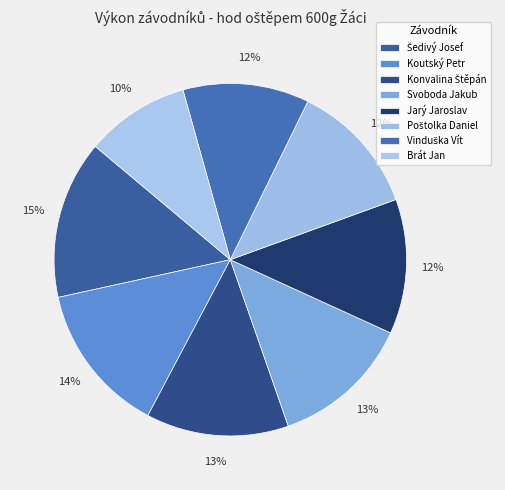

What is the largest slice in the pie chart?

Šedivý Josef